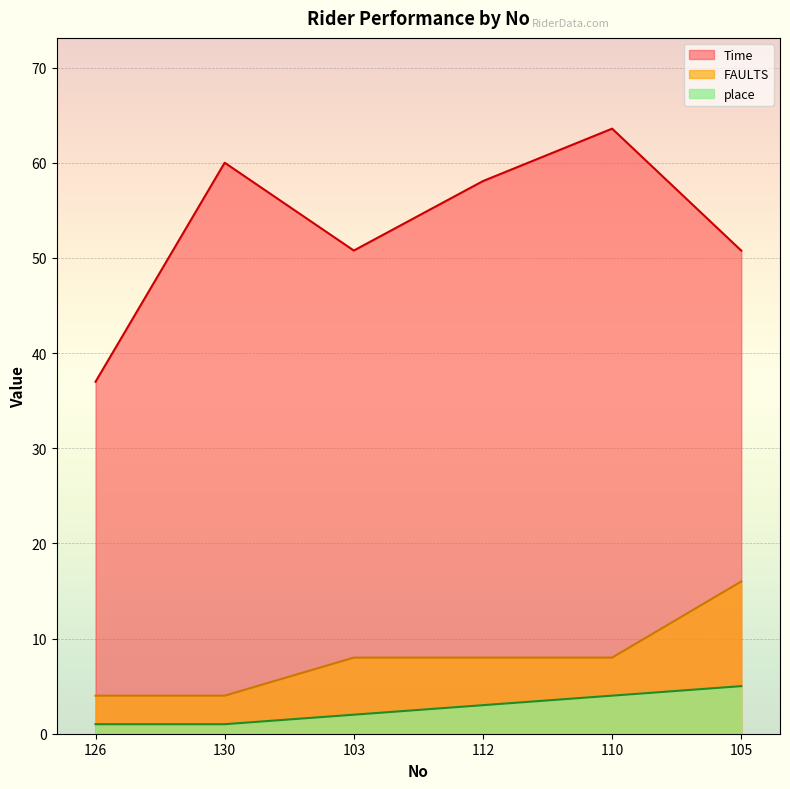

At which label is place closest to 3?

112